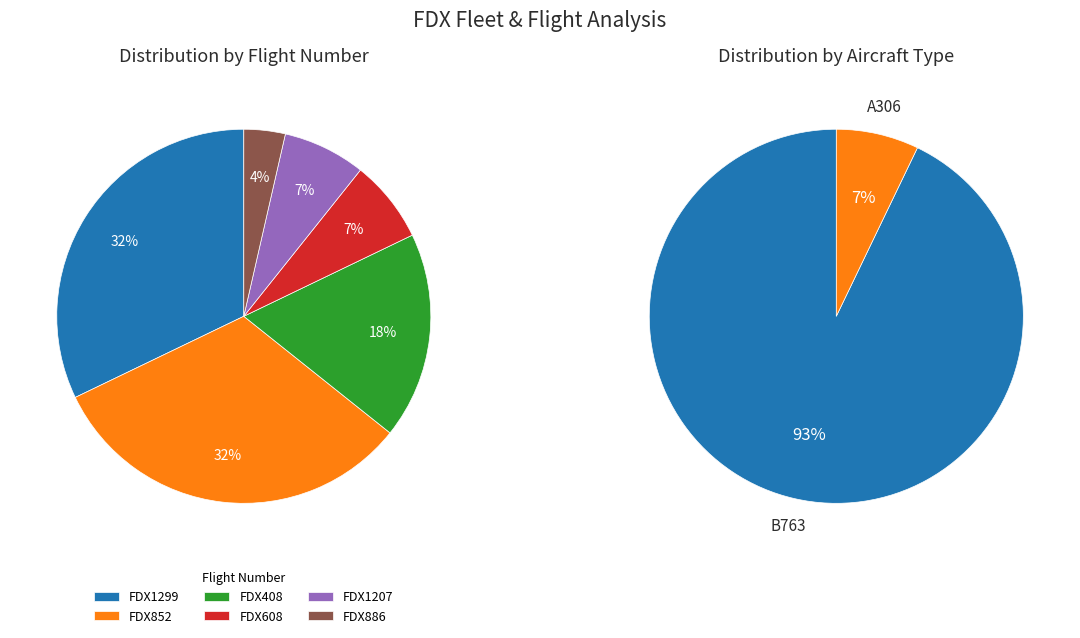

Which category has the biggest portion of the pie?

FDX1299